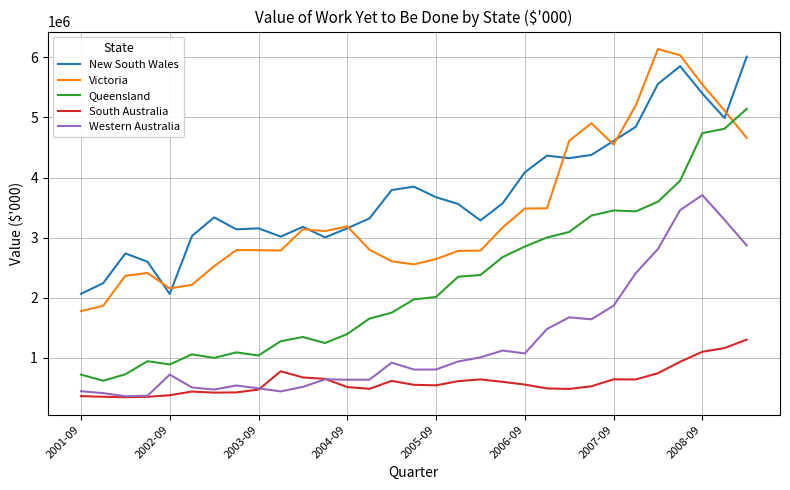

Which series has the largest total across all categories?

New South Wales